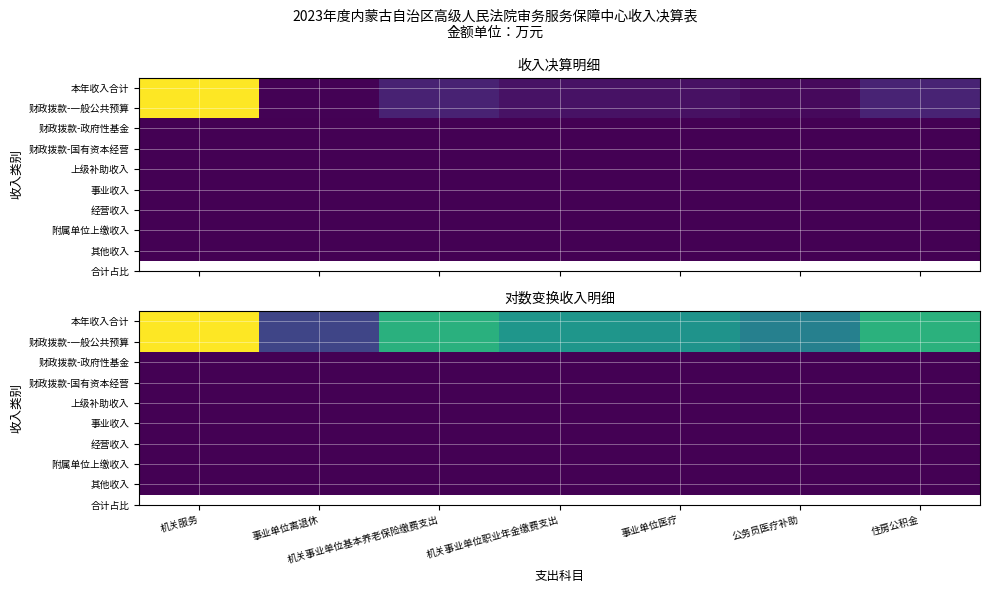

Which has a higher value, 机关事业单位职业年金缴费支出 or 机关服务?

机关服务